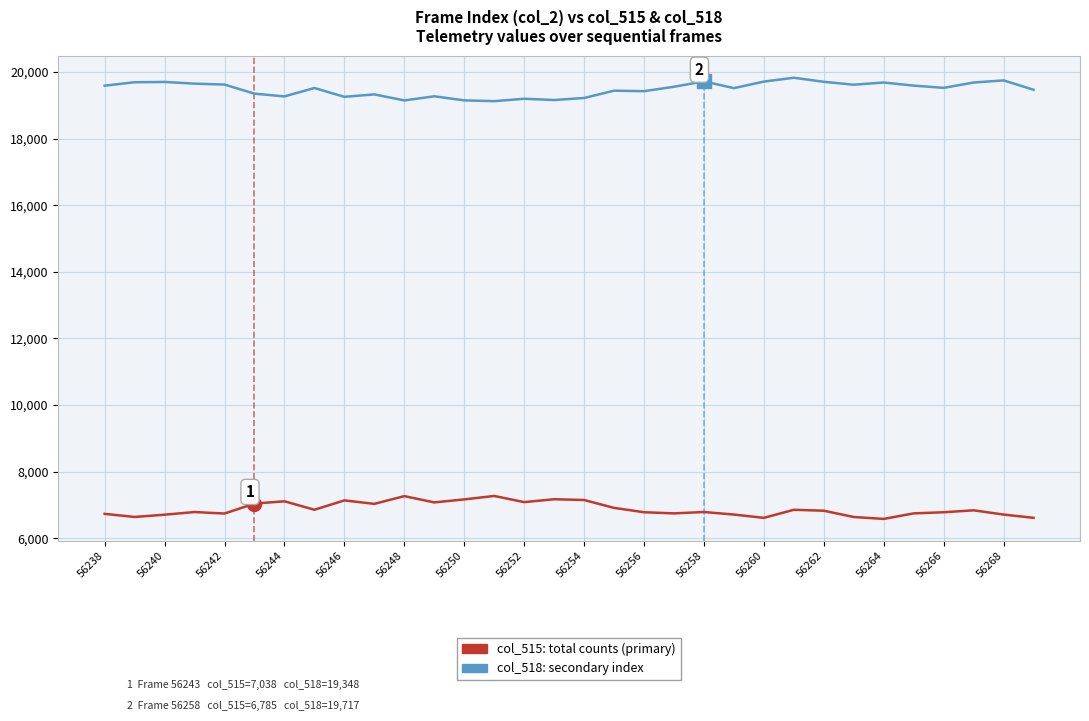

What is the minimum value shown in the chart?

6578